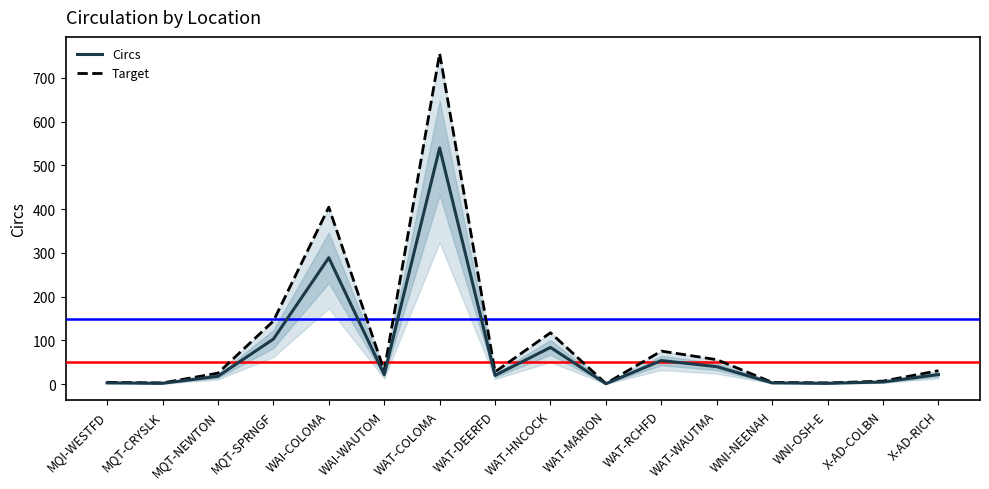

How many lines are shown in the chart?

2